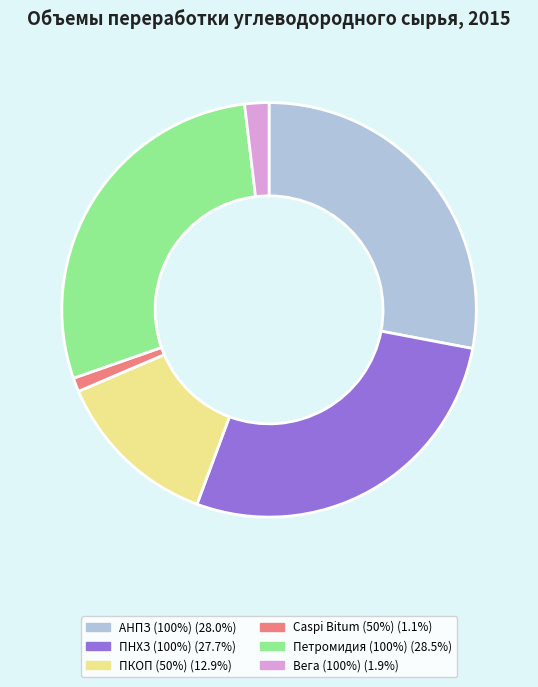

Is there any slice that represents more than half of the pie?

No